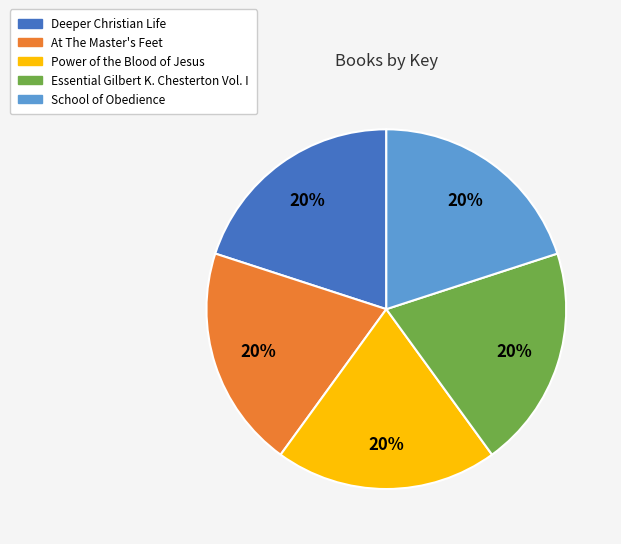

Is there a majority slice in this chart?

No